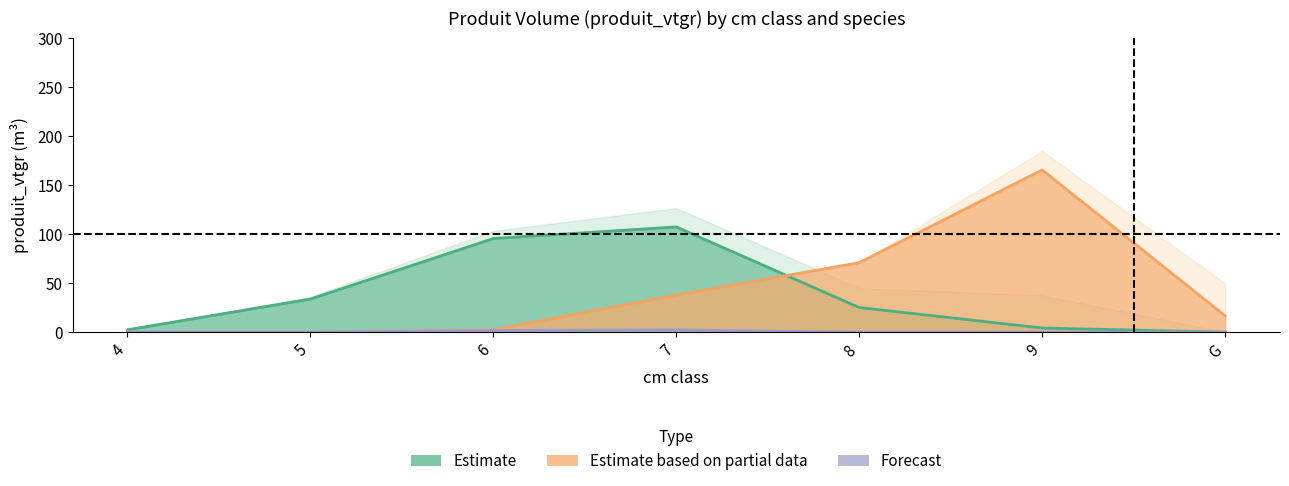

What is the value of the EPICEA_NORMAL point at the 5th from the left?

25.2